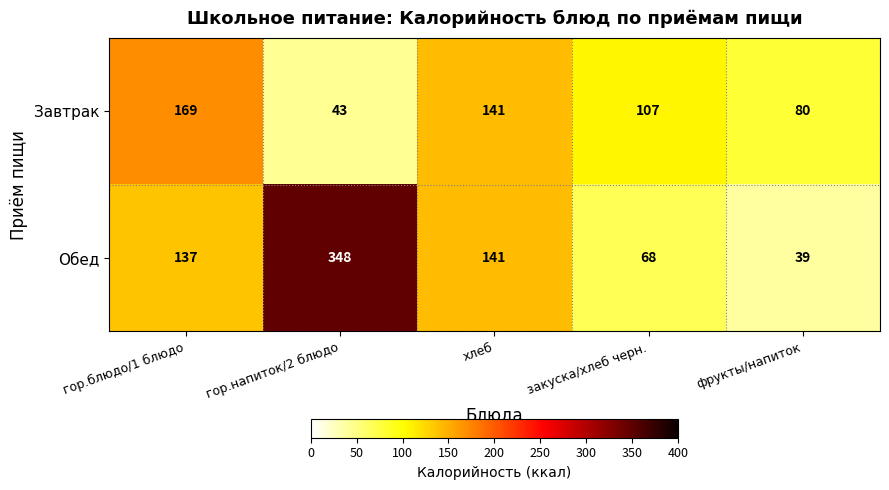

Count the Завтрак values in the range 80 to 141.

3